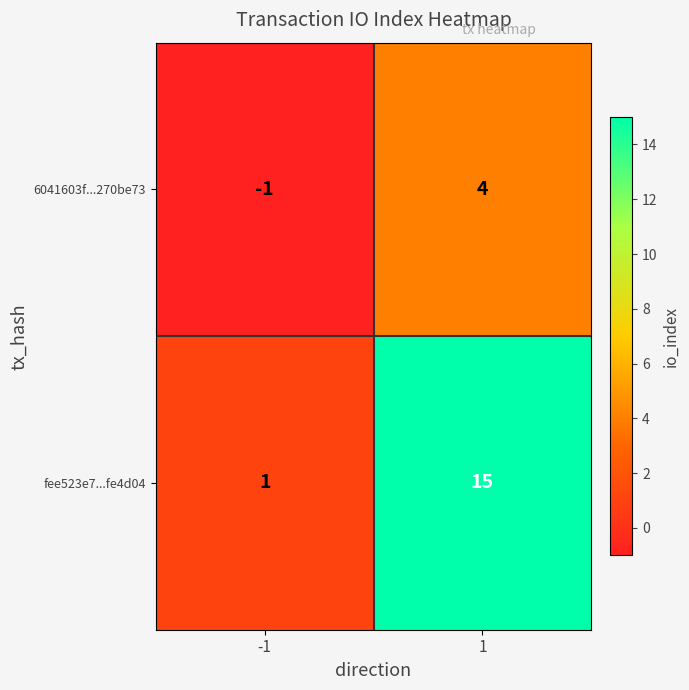

What is the difference between the maximum and minimum values in the 6041603f...270be73 series?

5